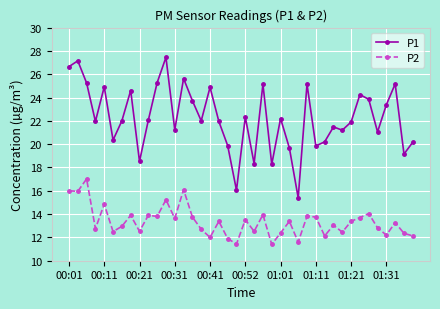

What is the sum of all P2 values?

534.1